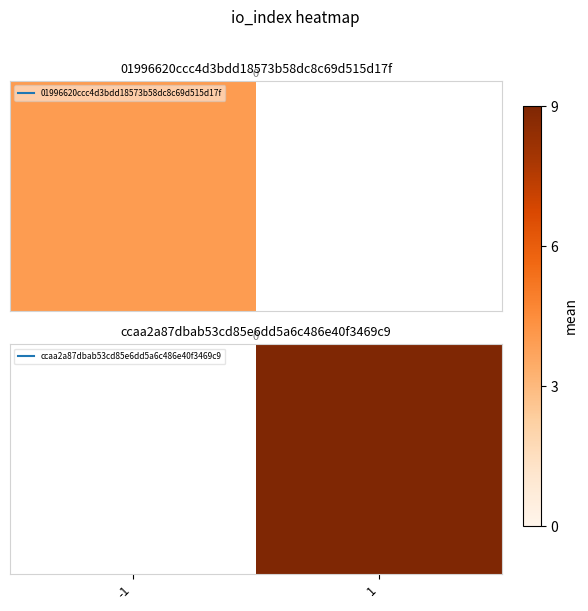

Between -1 and 1, which is larger?

1